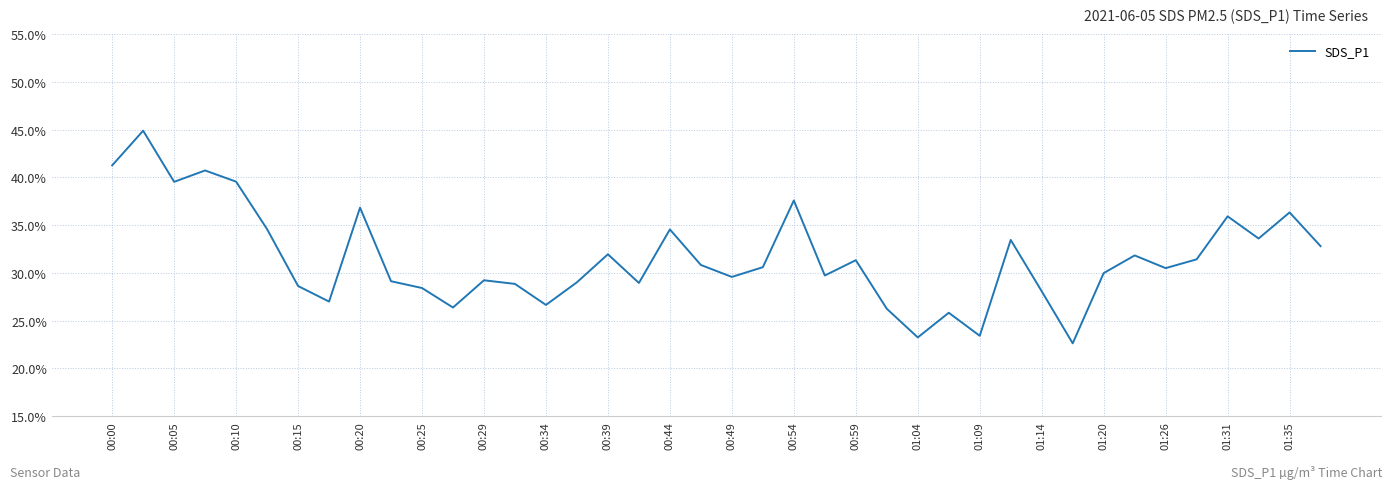

What is the maximum value shown in the chart?

44.9